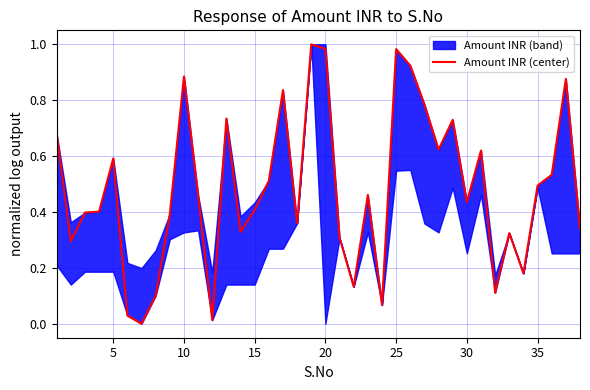

The Amount INR (center) series shows 0.5 at 25. True or false?

False